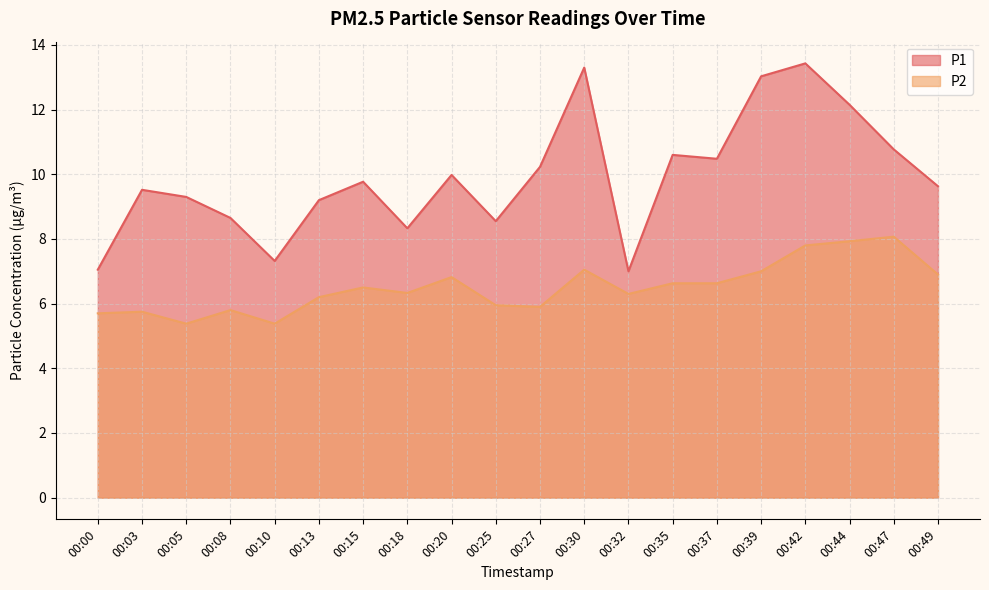

What is the sum of all P2 values?

130.0